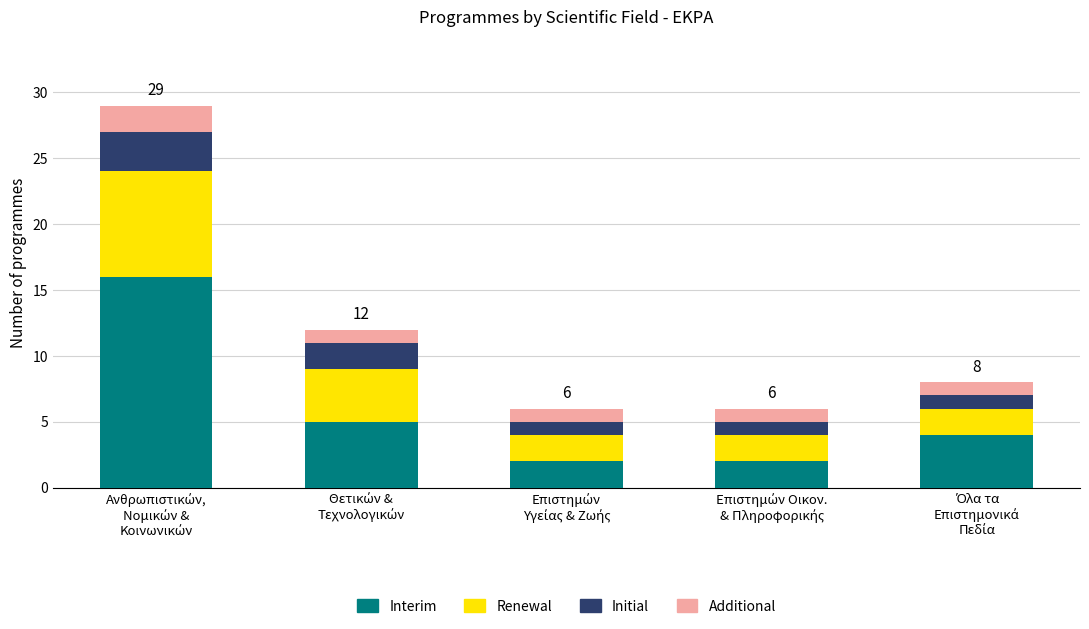

What is the maximum value for Interim?

16